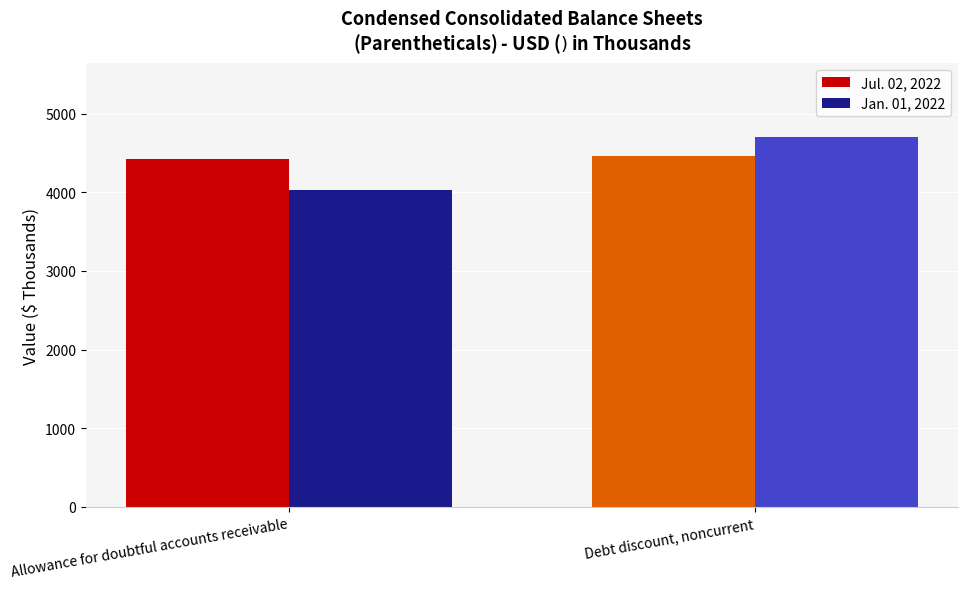

Read the Jan. 01, 2022 value at Allowance for doubtful accounts receivable, to the nearest 10.

4020